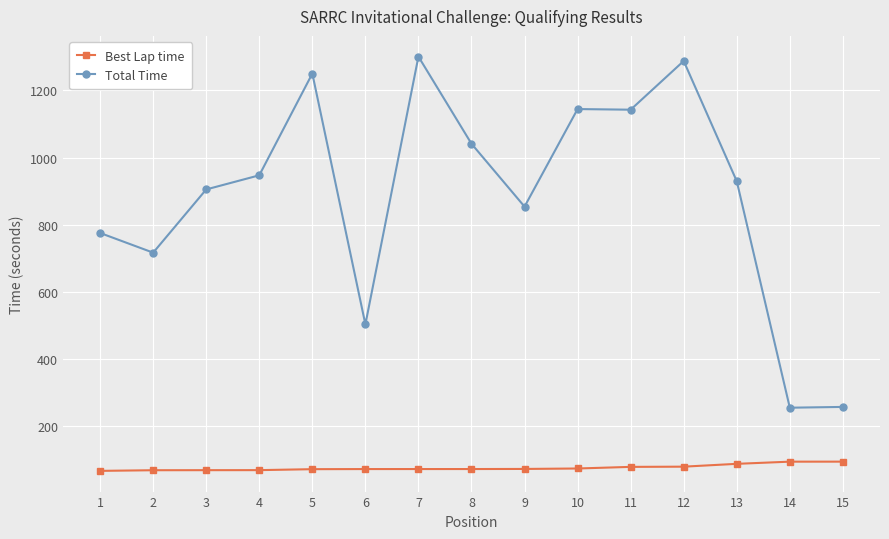

What are all the series names shown in the legend?

Best Lap time, Total Time